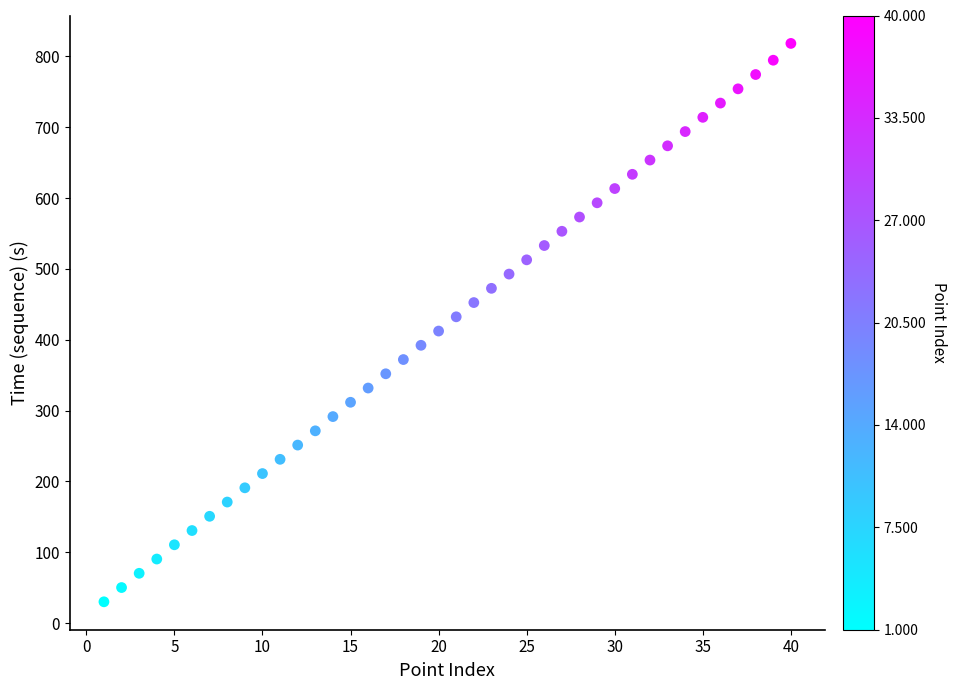

What is the range of Y values (max minus min)?

788.0